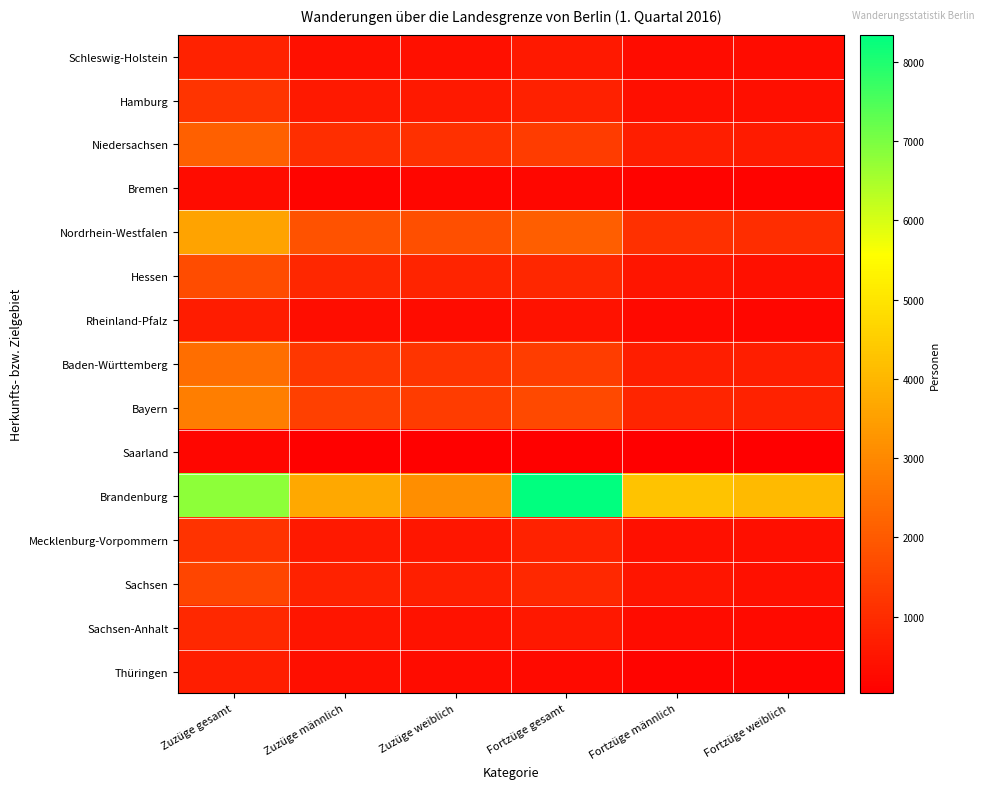

Reading left to right, list all the values displayed in this chart.

Schleswig-Holstein: Zuzüge gesamt=810	Zuzüge männlich=399	Zuzüge weiblich=411	Fortzüge gesamt=606	Fortzüge männlich=301	Fortzüge weiblich=305
Hamburg: Zuzüge gesamt=1184	Zuzüge männlich=587	Zuzüge weiblich=597	Fortzüge gesamt=754	Fortzüge männlich=376	Fortzüge weiblich=378
Niedersachsen: Zuzüge gesamt=2139	Zuzüge männlich=1058	Zuzüge weiblich=1081	Fortzüge gesamt=1332	Fortzüge männlich=708	Fortzüge weiblich=624
Bremen: Zuzüge gesamt=310	Zuzüge männlich=139	Zuzüge weiblich=171	Fortzüge gesamt=215	Fortzüge männlich=104	Fortzüge weiblich=111
Nordrhein-Westfalen: Zuzüge gesamt=3586	Zuzüge männlich=1823	Zuzüge weiblich=1763	Fortzüge gesamt=2092	Fortzüge männlich=1080	Fortzüge weiblich=1012
Hessen: Zuzüge gesamt=1712	Zuzüge männlich=881	Zuzüge weiblich=831	Fortzüge gesamt=905	Fortzüge männlich=505	Fortzüge weiblich=400
Rheinland-Pfalz: Zuzüge gesamt=670	Zuzüge männlich=349	Zuzüge weiblich=321	Fortzüge gesamt=423	Fortzüge männlich=238	Fortzüge weiblich=185
Baden-Württemberg: Zuzüge gesamt=2463	Zuzüge männlich=1264	Zuzüge weiblich=1199	Fortzüge gesamt=1378	Fortzüge männlich=696	Fortzüge weiblich=682
Bayern: Zuzüge gesamt=2788	Zuzüge männlich=1447	Zuzüge weiblich=1341	Fortzüge gesamt=1634	Fortzüge männlich=850	Fortzüge weiblich=784
Saarland: Zuzüge gesamt=170	Zuzüge männlich=92	Zuzüge weiblich=78	Fortzüge gesamt=73	Fortzüge männlich=40	Fortzüge weiblich=33
Brandenburg: Zuzüge gesamt=6812	Zuzüge männlich=3688	Zuzüge weiblich=3124	Fortzüge gesamt=8340	Fortzüge männlich=4260	Fortzüge weiblich=4080
Mecklenburg-Vorpommern: Zuzüge gesamt=1154	Zuzüge männlich=603	Zuzüge weiblich=551	Fortzüge gesamt=782	Fortzüge männlich=405	Fortzüge weiblich=377
Sachsen: Zuzüge gesamt=1536	Zuzüge männlich=806	Zuzüge weiblich=730	Fortzüge gesamt=911	Fortzüge männlich=493	Fortzüge weiblich=418
Sachsen-Anhalt: Zuzüge gesamt=929	Zuzüge männlich=497	Zuzüge weiblich=432	Fortzüge gesamt=581	Fortzüge männlich=316	Fortzüge weiblich=265
Thüringen: Zuzüge gesamt=698	Zuzüge männlich=373	Zuzüge weiblich=325	Fortzüge gesamt=288	Fortzüge männlich=154	Fortzüge weiblich=134